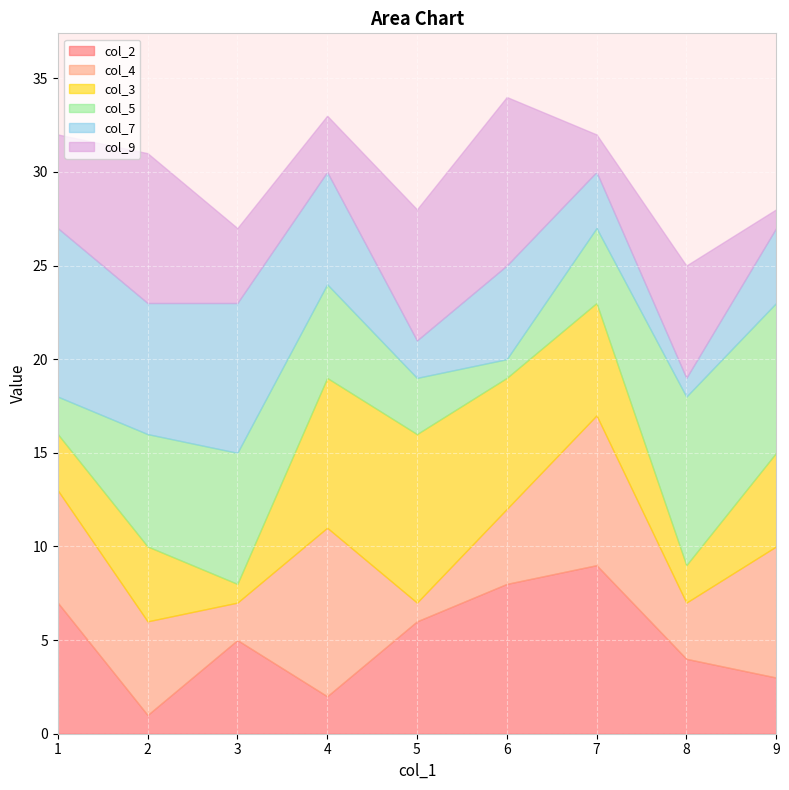

The col_2 series shows 13 at 6. True or false?

False